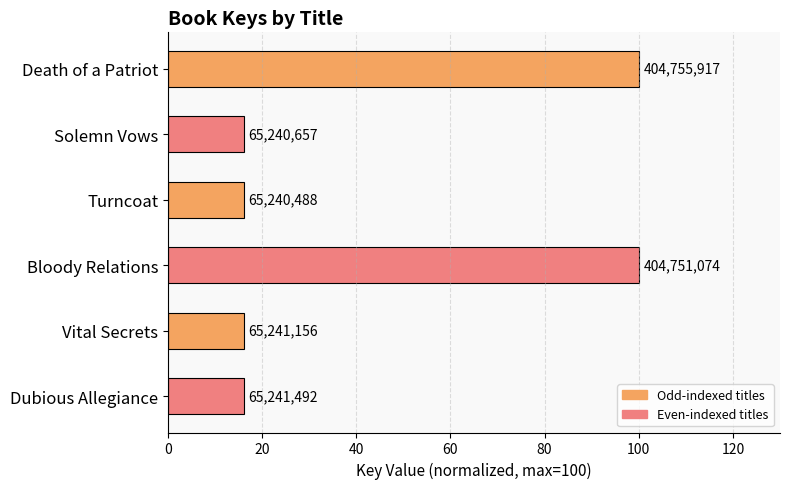

What is the average value?

44.1